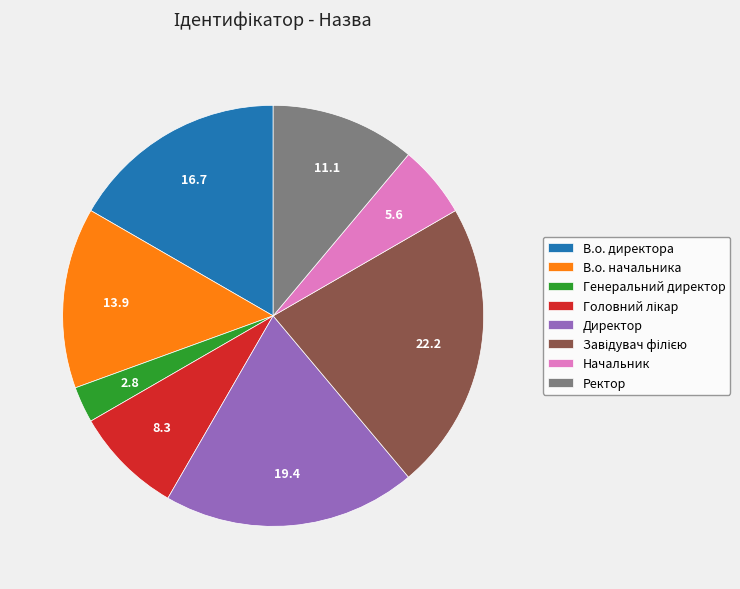

How many slices are in this pie chart?

8